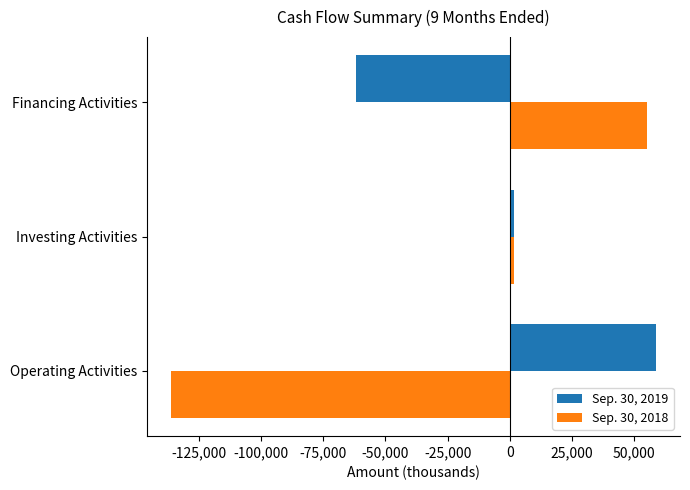

What is the total value across all series at Operating Activities?

-77377